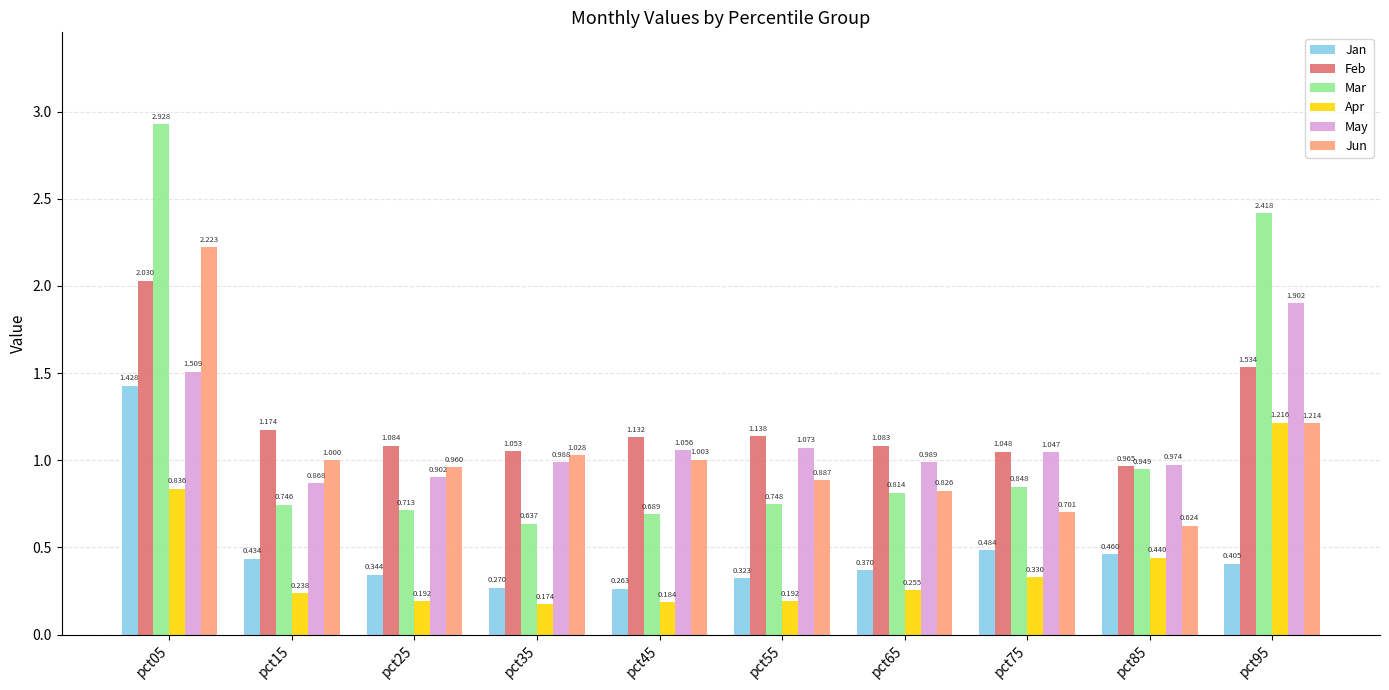

Between pct45 and pct95, which series saw the biggest shift?

Mar